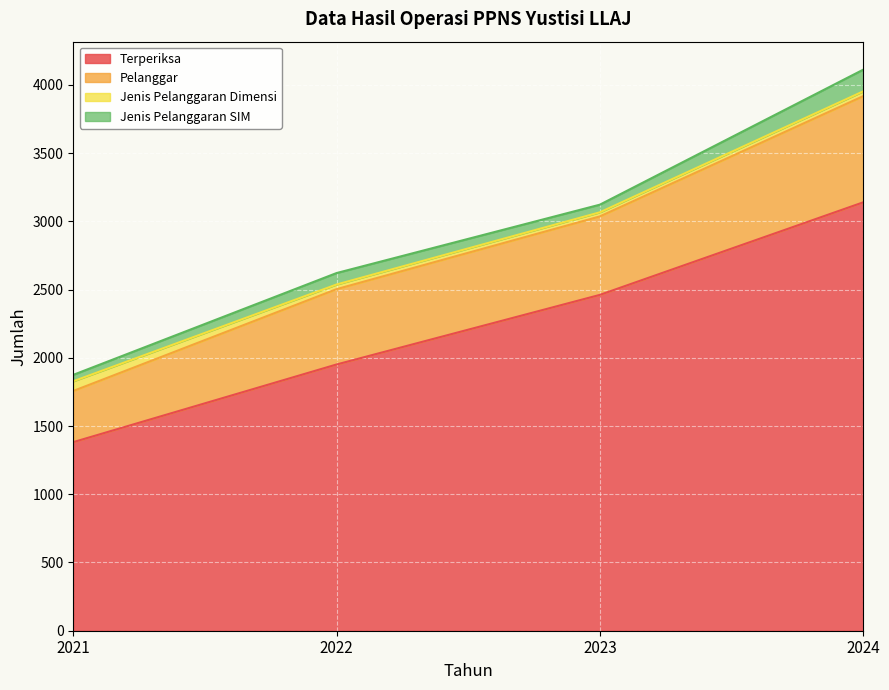

True or false: Terperiksa has more than 2 points higher than both neighbors.

False